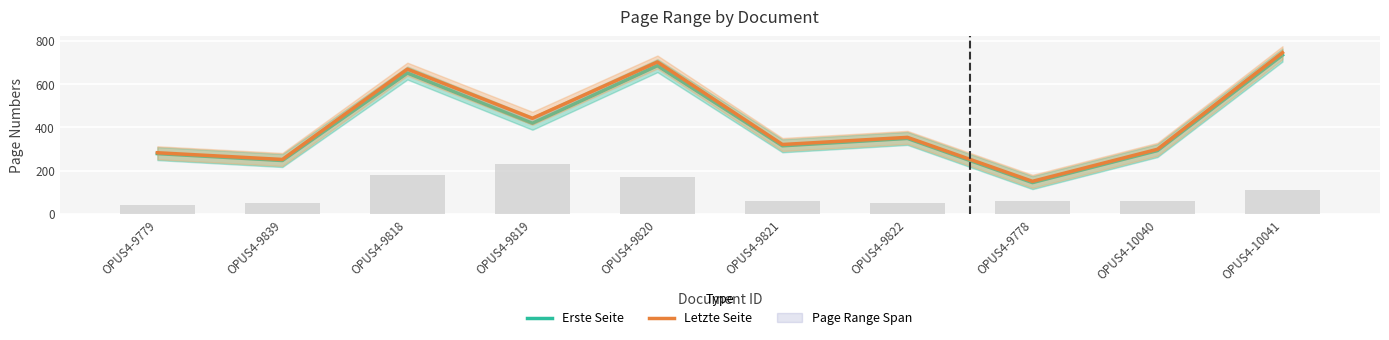

Where does the Letzte Seite series first go above 354?

OPUS4-9818